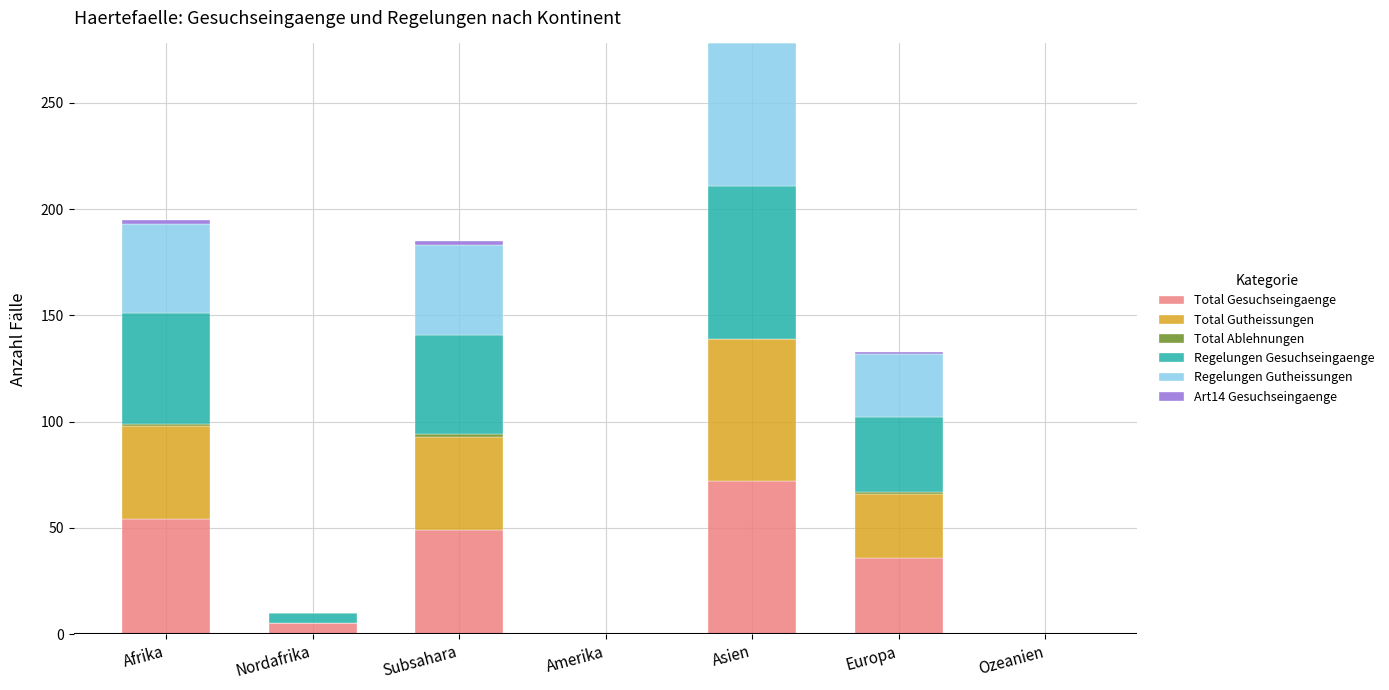

The value of Total Gesuchseingaenge at Amerika is -39. True or false?

False